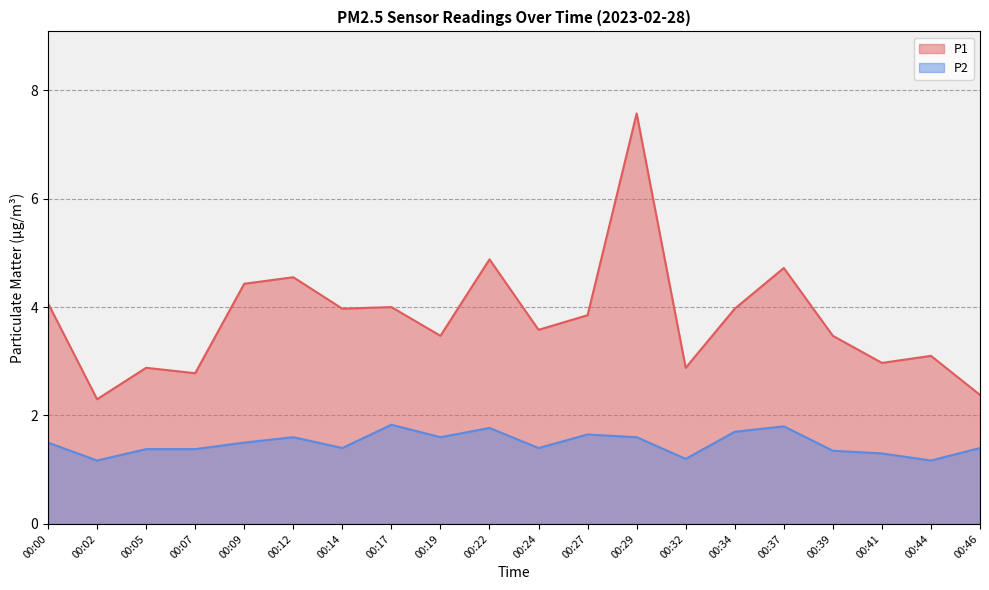

Between 00:05 and 00:09, which is larger?

00:09